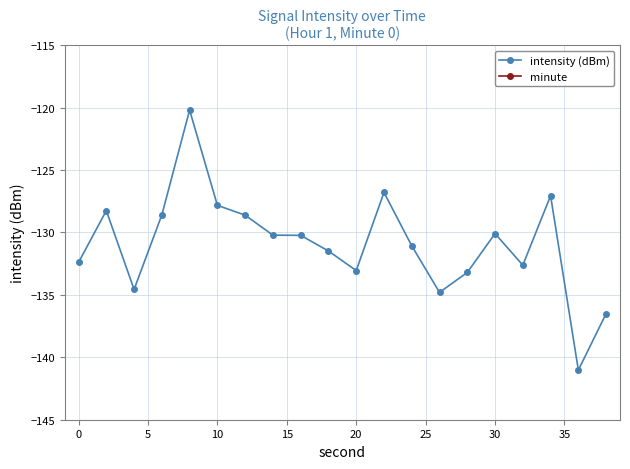

What is the maximum value for intensity (dBm)?

-120.2